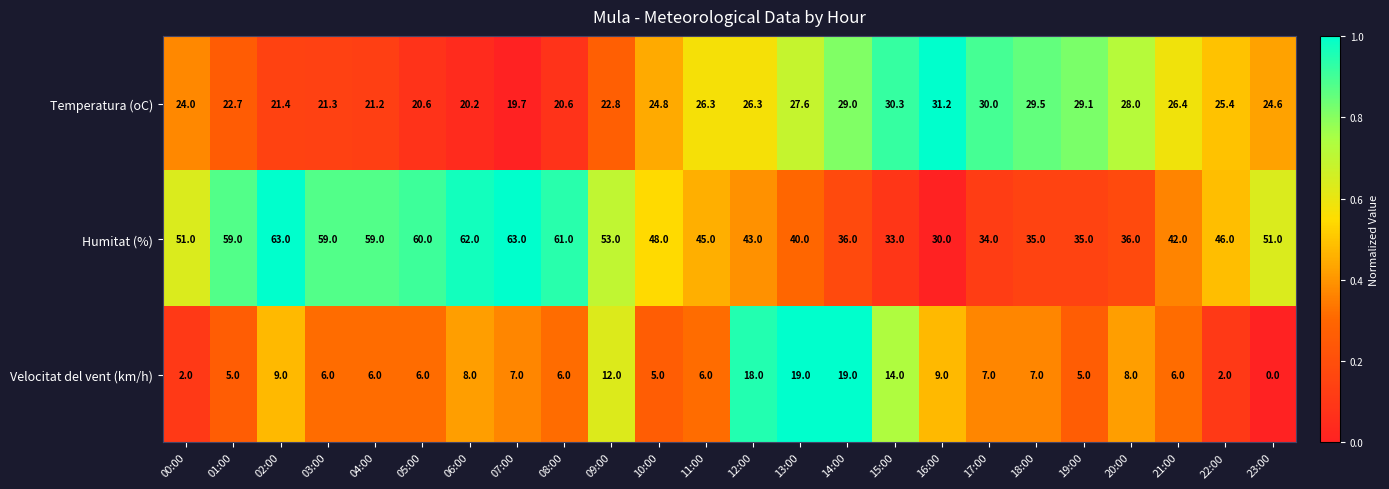

What is the sum of the Velocitat del vent (km/h) values at 06:00 and 02:00?

17.0